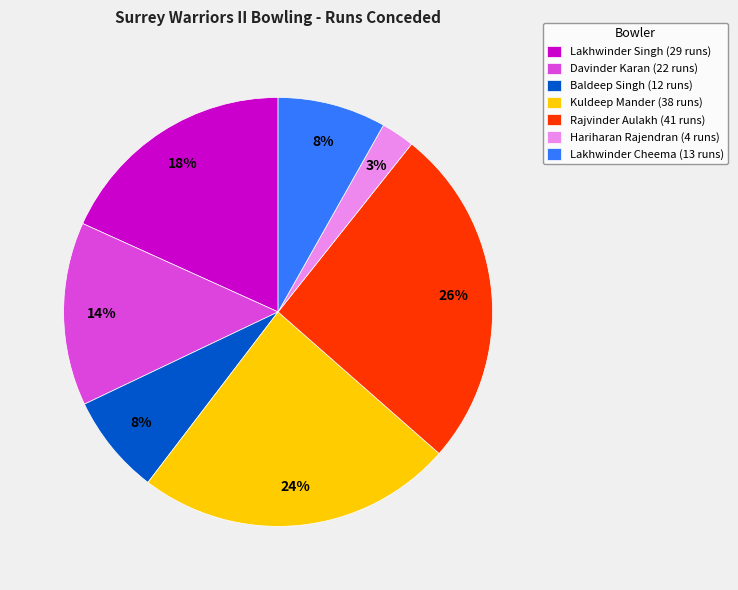

To the nearest percent, what is the difference between the largest and smallest slice percentages?

23%